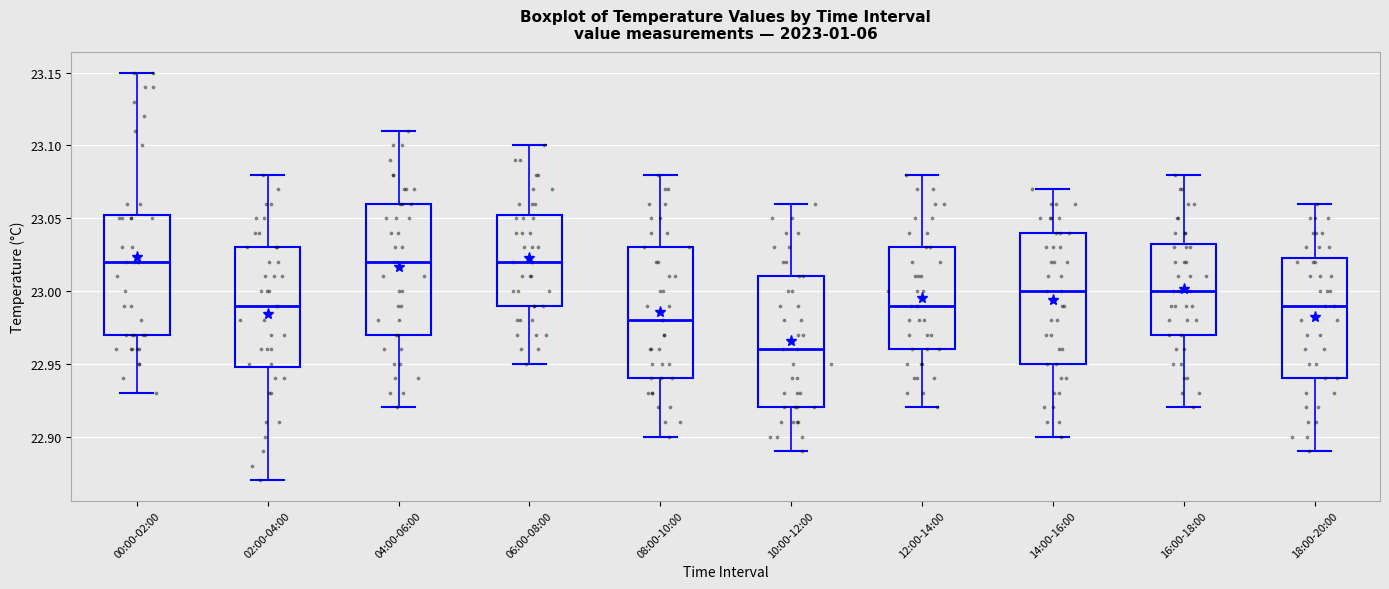

Where does the lower whisker of the box for 10:00-12:00 end on the y-axis? The values are not printed on the chart, so give them approximately, as read against the axis.

22.890